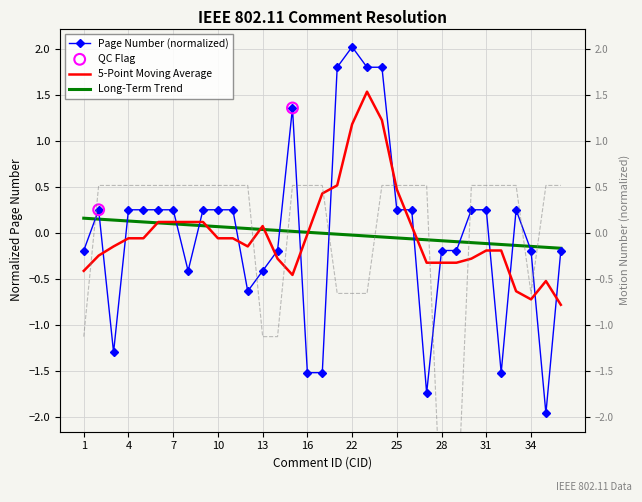

After their last crossing, which series has the higher values: Page Number (normalized) or 5-Point Moving Average?

Page Number (normalized)